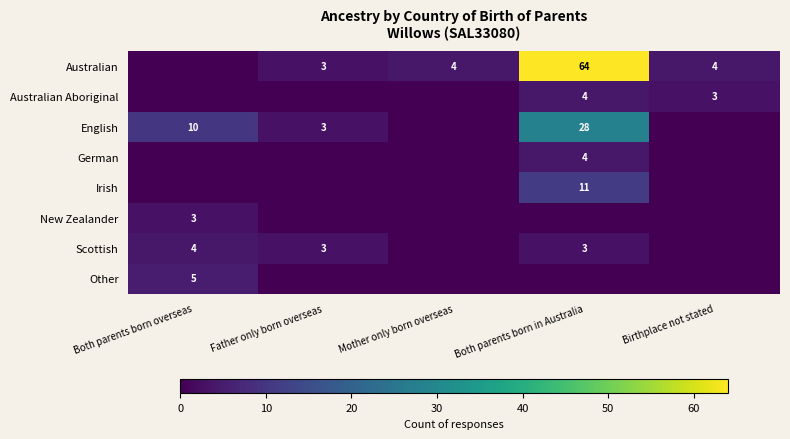

True or false: Australian has a value of 4 at Mother only born overseas.

True